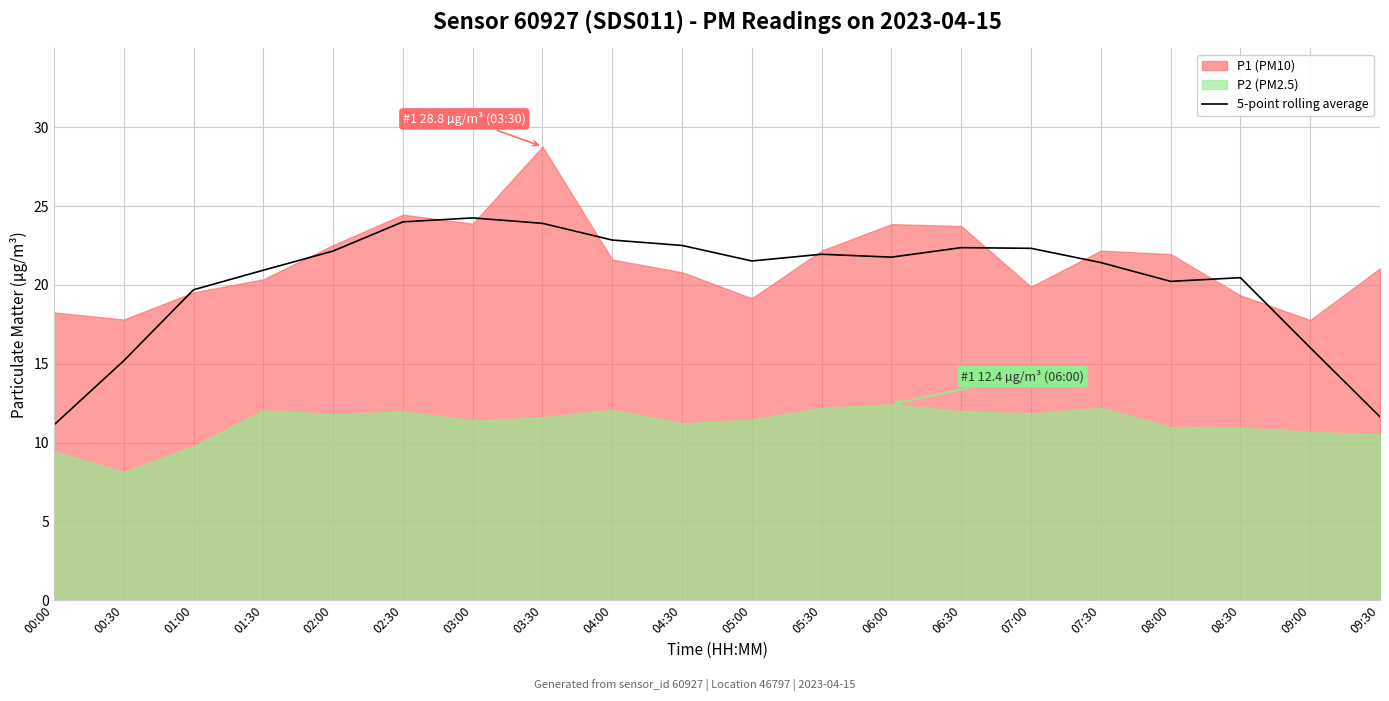

Is it true that the value at 04:30 is 22.5?

True